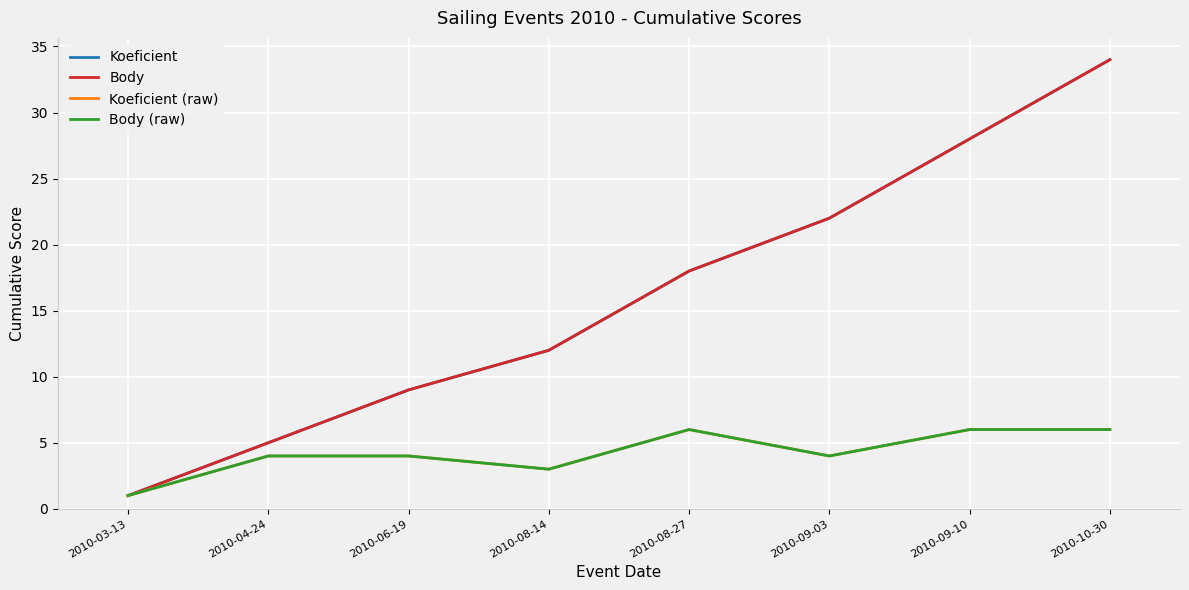

At which label does Koeficient first exceed 18?

2010-09-03